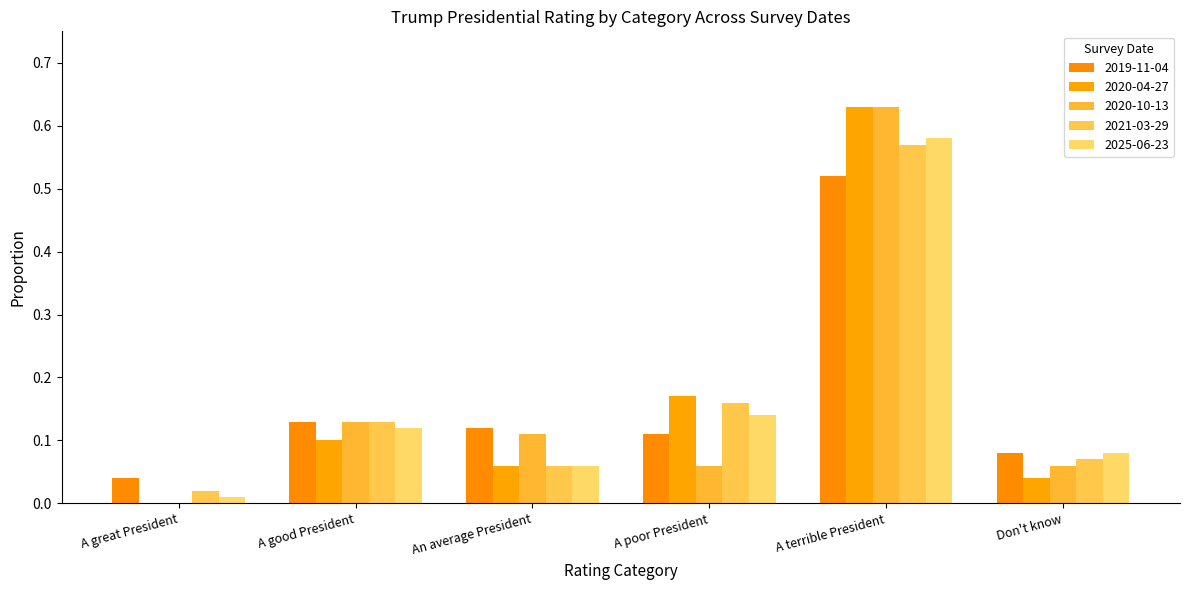

What is the total value across all series at An average President?

0.4